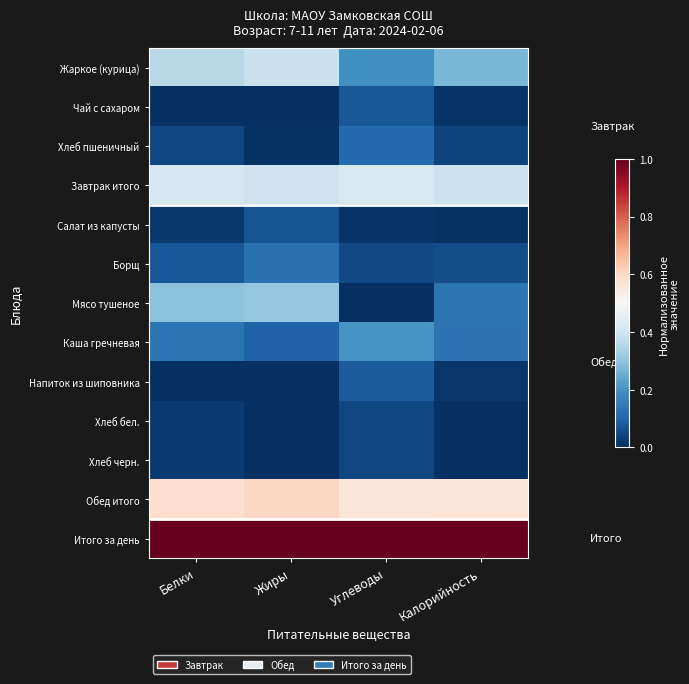

At which category is the sum across all series the highest?

Жиры